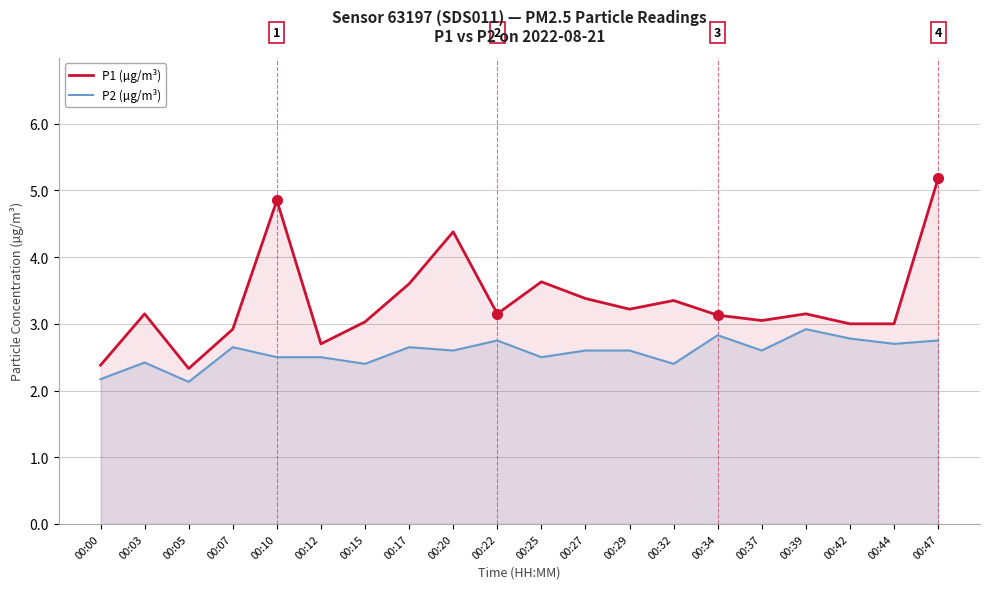

Is the value of P2 (µg/m³) at 00:17 greater than the value of P1 (µg/m³) at 00:37?

No